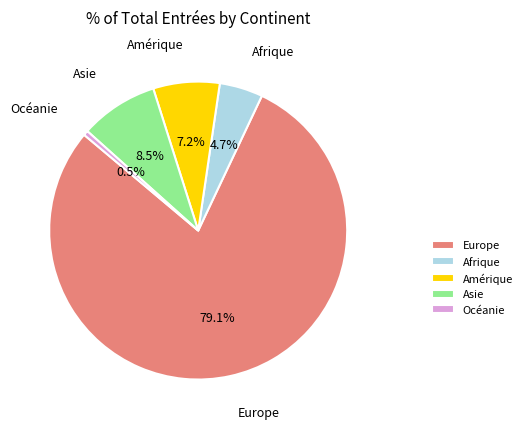

Is it true that Amérique is 1% of the pie?

False